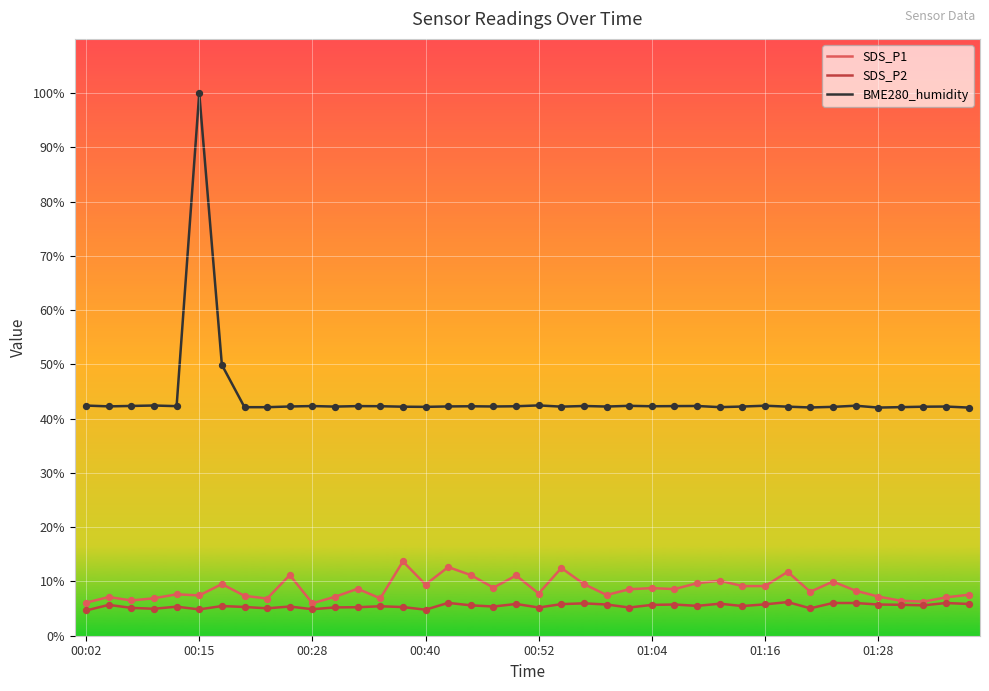

Which series has the largest total across all categories?

BME280_humidity